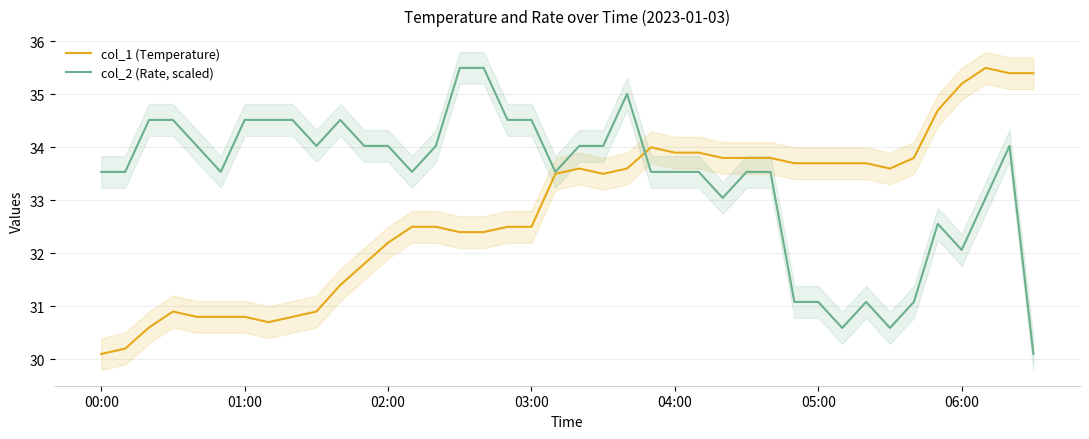

Reading left to right, what are all the values shown in this chart?

col_1 (Temperature): 30.1	30.2	30.6	30.9	30.8	30.8	30.8	30.7	30.8	30.9	31.4	31.8	32.2	32.5	32.5	32.4	32.4	32.5	32.5	33.5	33.6	33.5	33.6	34.0	33.9	33.9	33.8	33.8	33.8	33.7	33.7	33.7	33.7	33.6	33.8	34.7	35.2	35.5	35.4	35.4
col_2 (Rate, scaled): 33.5	33.5	34.5	34.5	34.0	33.5	34.5	34.5	34.5	34.0	34.5	34.0	34.0	33.5	34.0	35.5	35.5	34.5	34.5	33.5	34.0	34.0	35.0	33.5	33.5	33.5	33.0	33.5	33.5	31.1	31.1	30.6	31.1	30.6	31.1	32.6	32.1	33.0	34.0	30.1